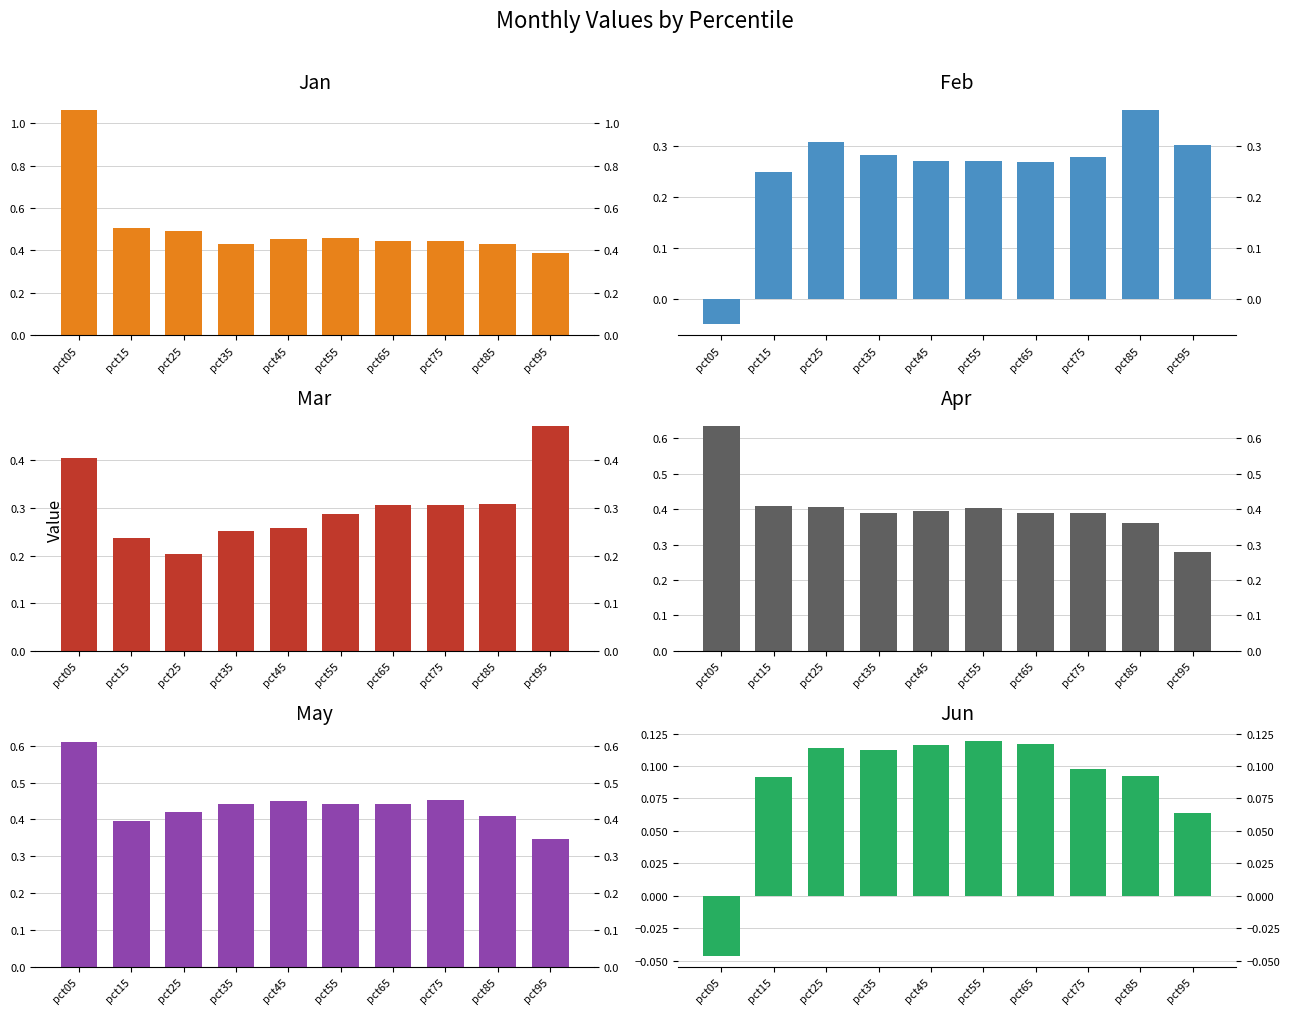

Which series has the widest spread of values?

Jan